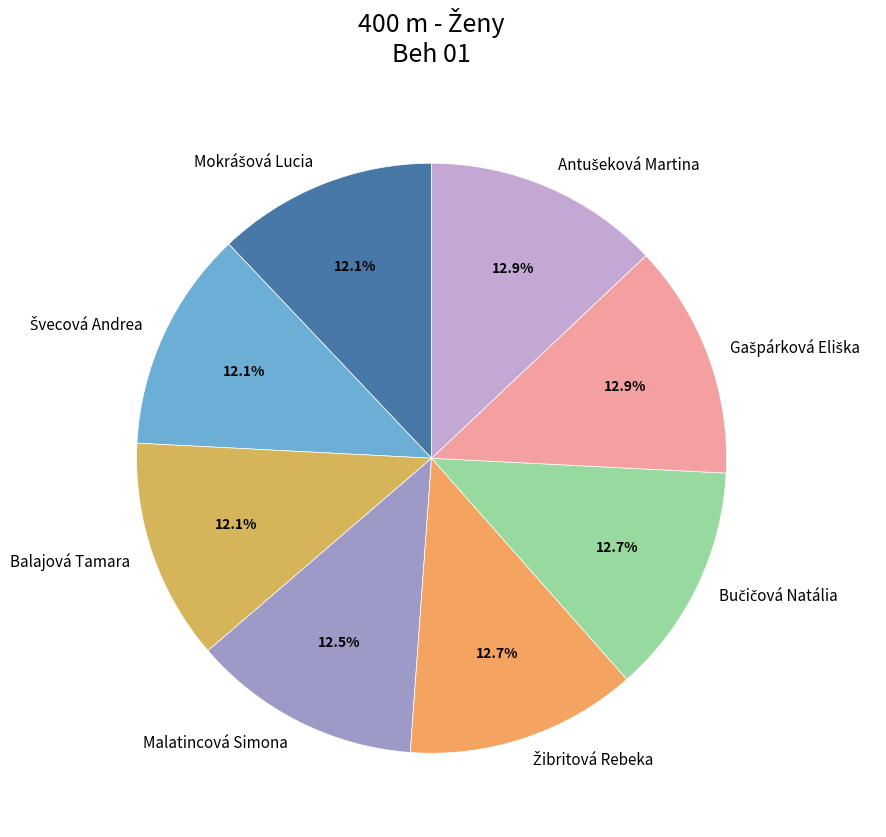

What is the ratio of the value at Malatincová Simona to the value at Balajová Tamara?

1.0